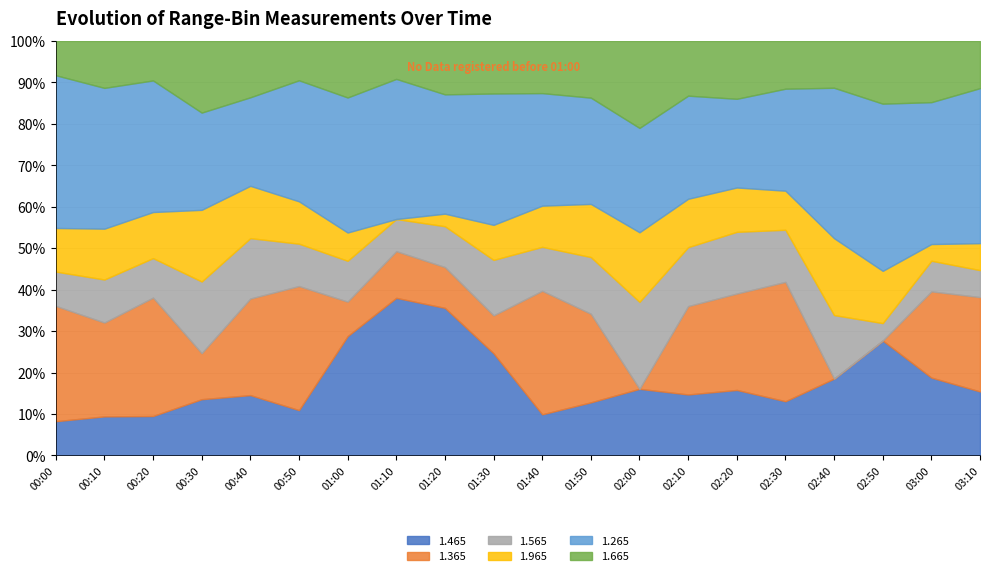

In 1.365, how many points are higher than both neighbors (excluding endpoints)?

6